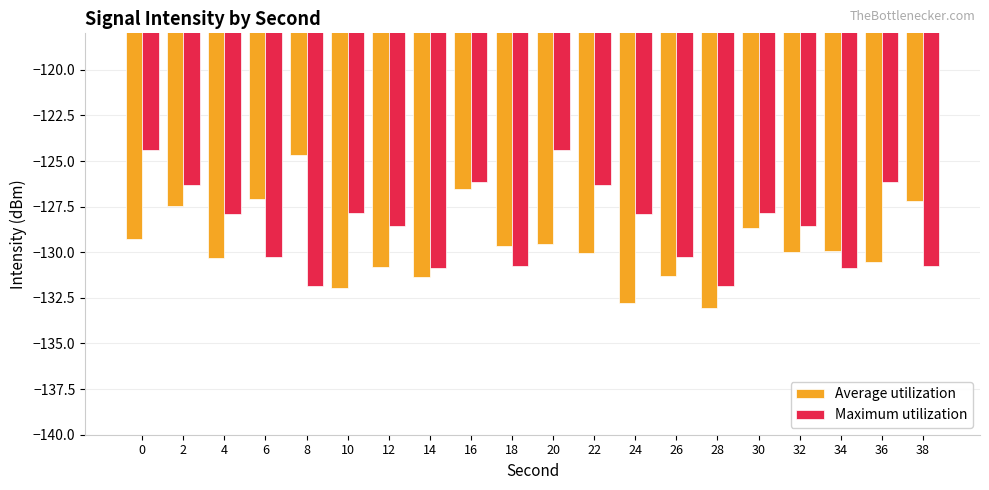

Is it true that Maximum utilization equals -44.3 at 22?

False